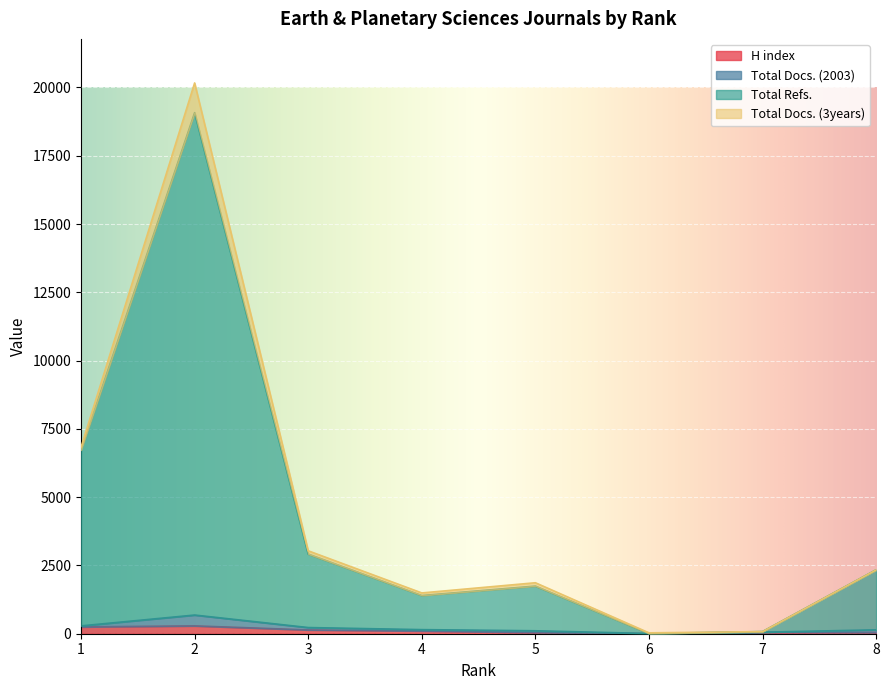

Where does the H index series first go above 99?

1